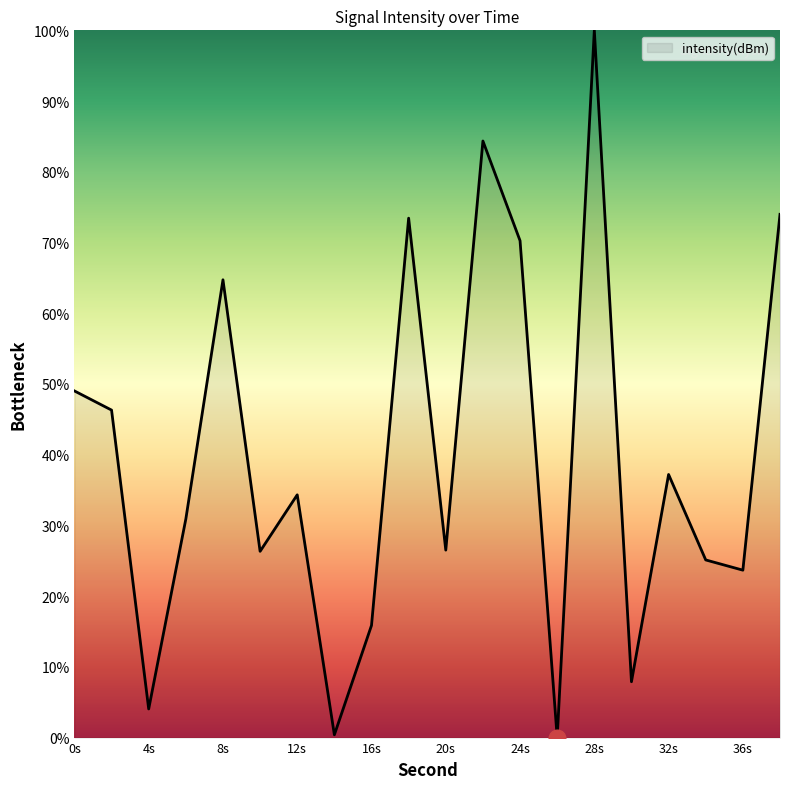

True or false: the data has more than 1 interior local peaks.

True